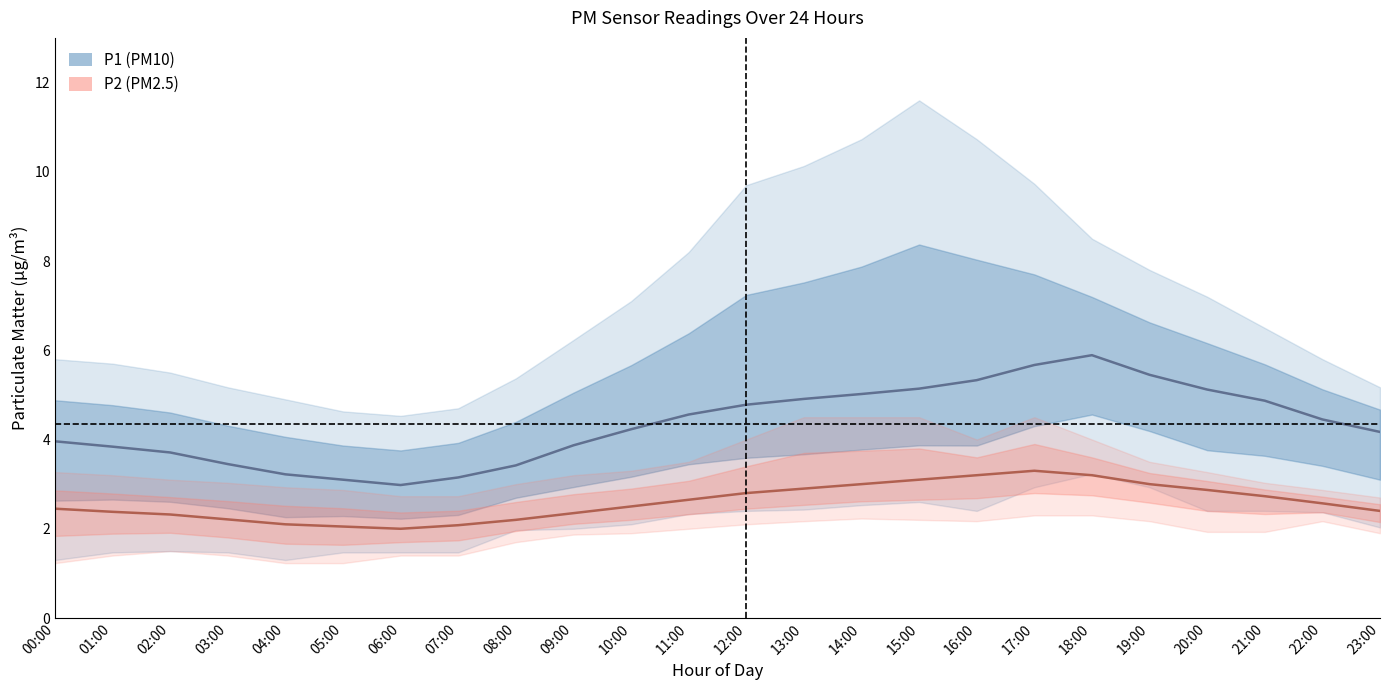

Reading right to left, what are all the values shown in this chart?

P1: 23:00=4.2	22:00=4.5	21:00=4.9	20:00=5.1	19:00=5.5	18:00=5.9	17:00=5.7	16:00=5.3	15:00=5.1	14:00=5.0	13:00=4.9	12:00=4.8	11:00=4.6	10:00=4.2	09:00=3.9	08:00=3.4	07:00=3.1	06:00=3.0	05:00=3.1	04:00=3.2	03:00=3.5	02:00=3.7	01:00=3.8	00:00=4.0
P1_upper: 23:00=5.2	22:00=5.8	21:00=6.5	20:00=7.2	19:00=7.8	18:00=8.5	17:00=9.7	16:00=10.7	15:00=11.6	14:00=10.7	13:00=10.1	12:00=9.7	11:00=8.2	10:00=7.1	09:00=6.2	08:00=5.4	07:00=4.7	06:00=4.5	05:00=4.6	04:00=4.9	03:00=5.2	02:00=5.5	01:00=5.7	00:00=5.8
P1_lower: 23:00=2.0	22:00=2.4	21:00=2.4	20:00=2.4	19:00=2.9	18:00=3.2	17:00=2.9	16:00=2.4	15:00=2.6	14:00=2.5	13:00=2.4	12:00=2.4	11:00=2.3	10:00=2.1	09:00=2.0	08:00=2.0	07:00=1.5	06:00=1.5	05:00=1.5	04:00=1.3	03:00=1.5	02:00=1.5	01:00=1.5	00:00=1.3
P2: 23:00=2.4	22:00=2.6	21:00=2.7	20:00=2.9	19:00=3.0	18:00=3.2	17:00=3.3	16:00=3.2	15:00=3.1	14:00=3.0	13:00=2.9	12:00=2.8	11:00=2.6	10:00=2.5	09:00=2.4	08:00=2.2	07:00=2.1	06:00=2.0	05:00=2.0	04:00=2.1	03:00=2.2	02:00=2.3	01:00=2.4	00:00=2.5
P2_upper: 23:00=2.7	22:00=2.9	21:00=3.0	20:00=3.3	19:00=3.5	18:00=4.0	17:00=4.5	16:00=4.0	15:00=4.5	14:00=4.5	13:00=4.5	12:00=4.0	11:00=3.5	10:00=3.3	09:00=3.2	08:00=3.0	07:00=2.7	06:00=2.7	05:00=2.9	04:00=2.9	03:00=3.0	02:00=3.1	01:00=3.2	00:00=3.3
P2_lower: 23:00=1.9	22:00=2.2	21:00=1.9	20:00=1.9	19:00=2.2	18:00=2.3	17:00=2.3	16:00=2.2	15:00=2.2	14:00=2.2	13:00=2.2	12:00=2.1	11:00=2.0	10:00=1.9	09:00=1.9	08:00=1.7	07:00=1.4	06:00=1.4	05:00=1.2	04:00=1.2	03:00=1.4	02:00=1.5	01:00=1.4	00:00=1.2